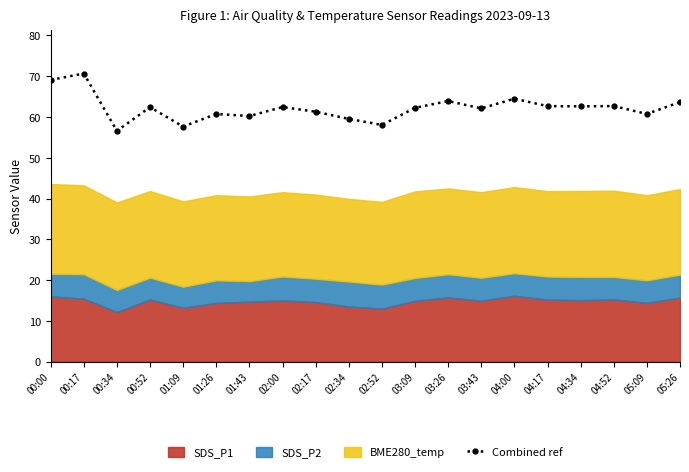

Where does the data first go above 62?

00:00